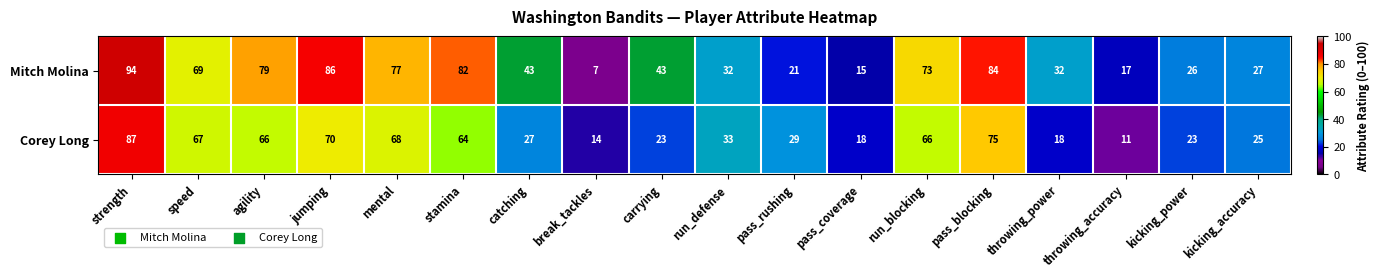

What is the sum of all Corey Long values?

784